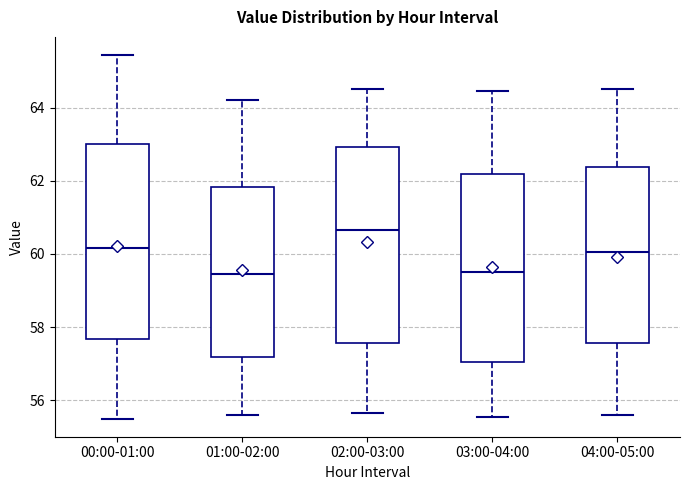

Which box has the highest median line?

02:00-03:00